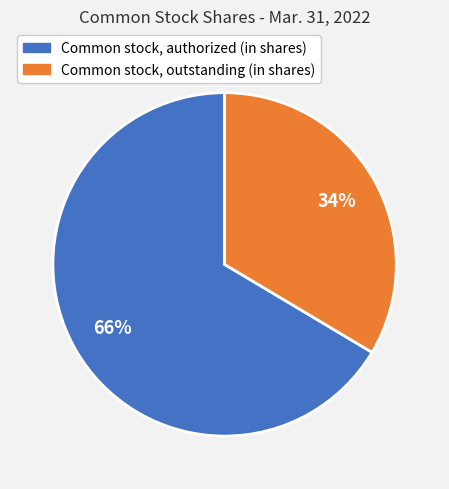

True or false: Common stock, outstanding (in shares) accounts for 46% of the total.

False